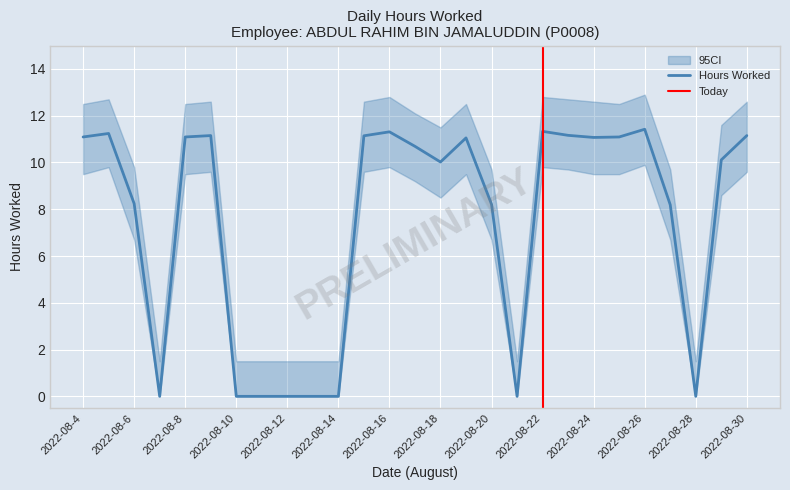

Is it true that Hours Worked equals 11.4 at 2022-08-26?

True